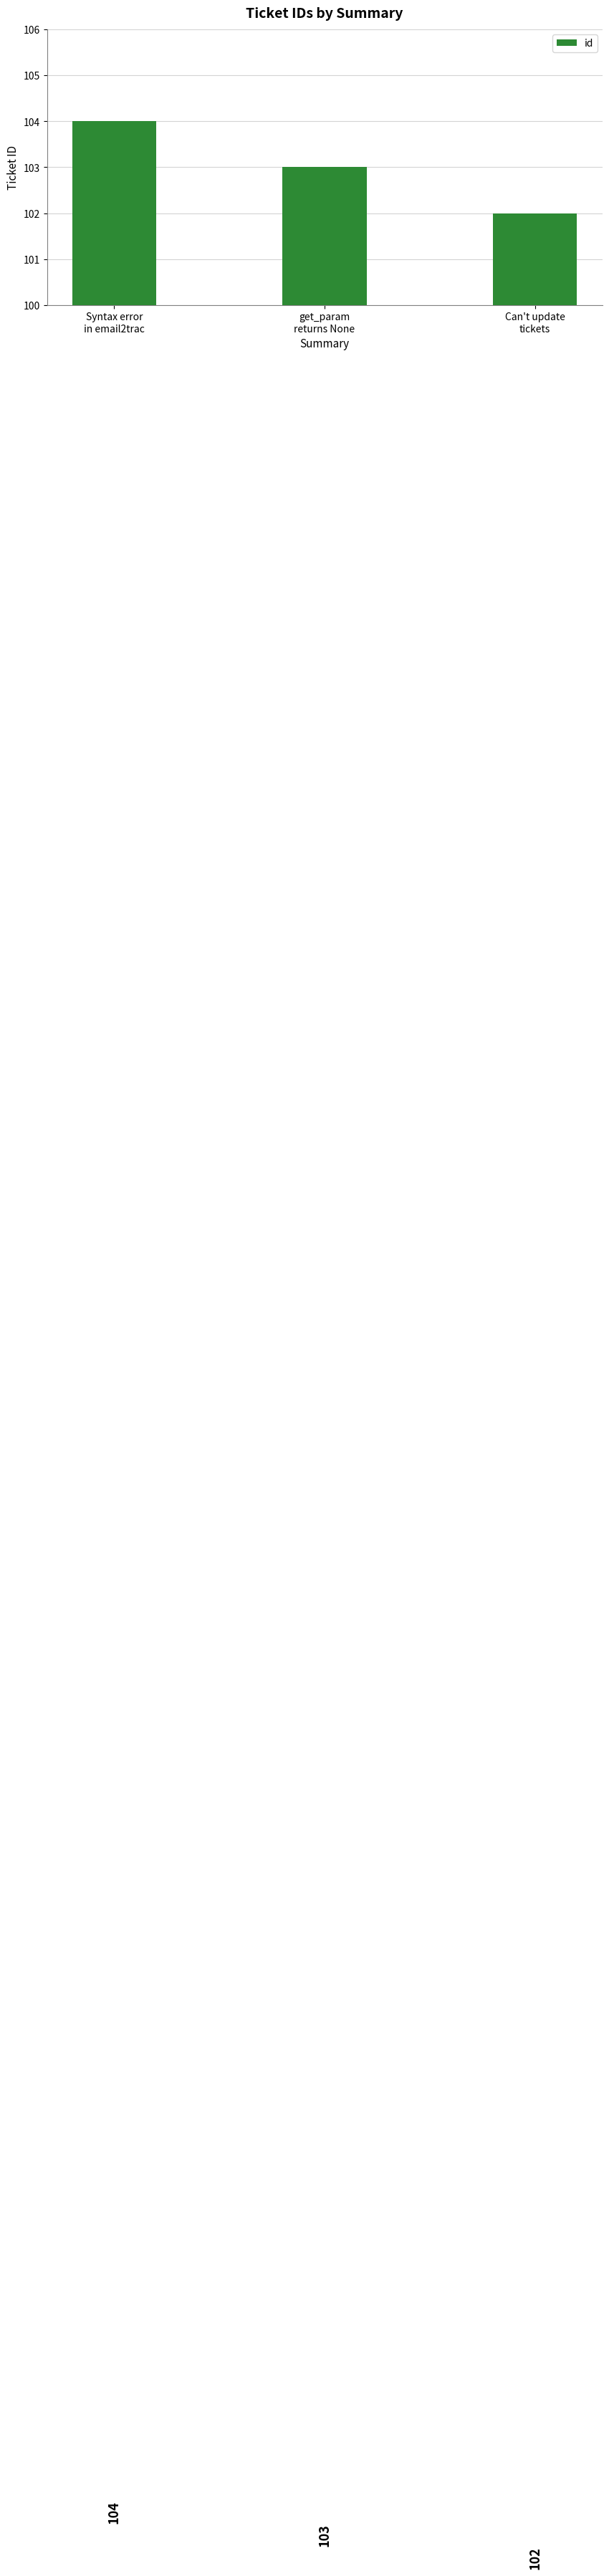

At which category does the chart reach its minimum across all series?

Can't update
tickets